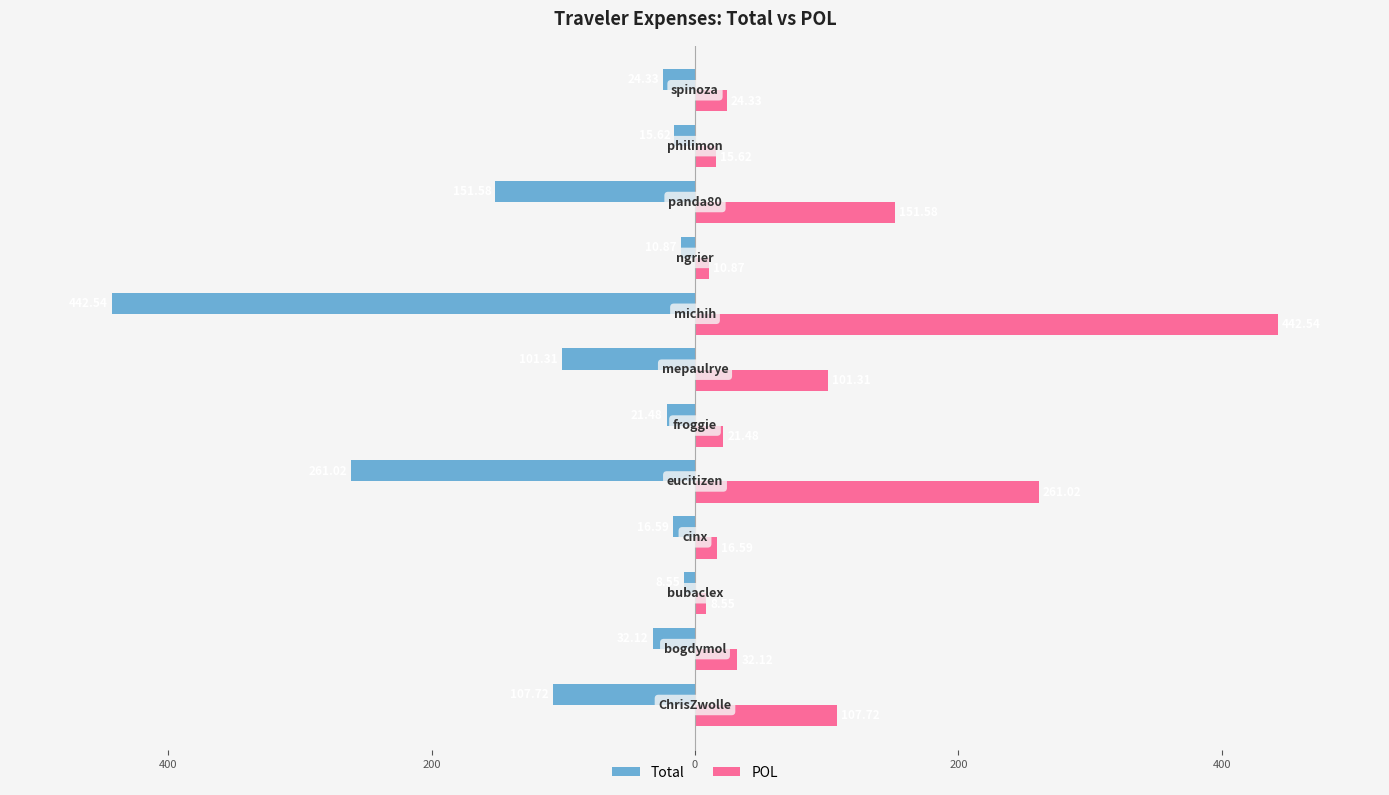

What are all the series names shown in the legend?

Total, POL